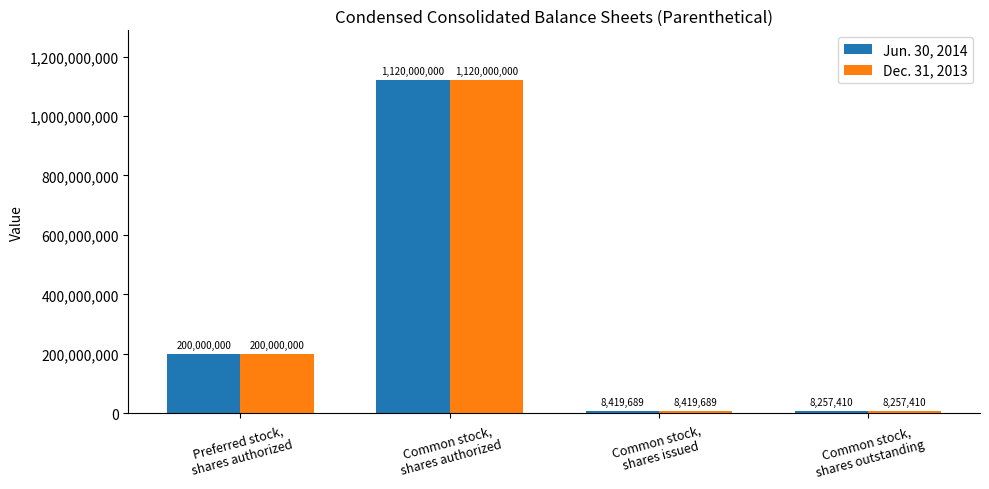

Is the value of Dec. 31, 2013 at Preferred stock,
shares authorized greater than the value of Jun. 30, 2014 at Common stock,
shares outstanding?

Yes